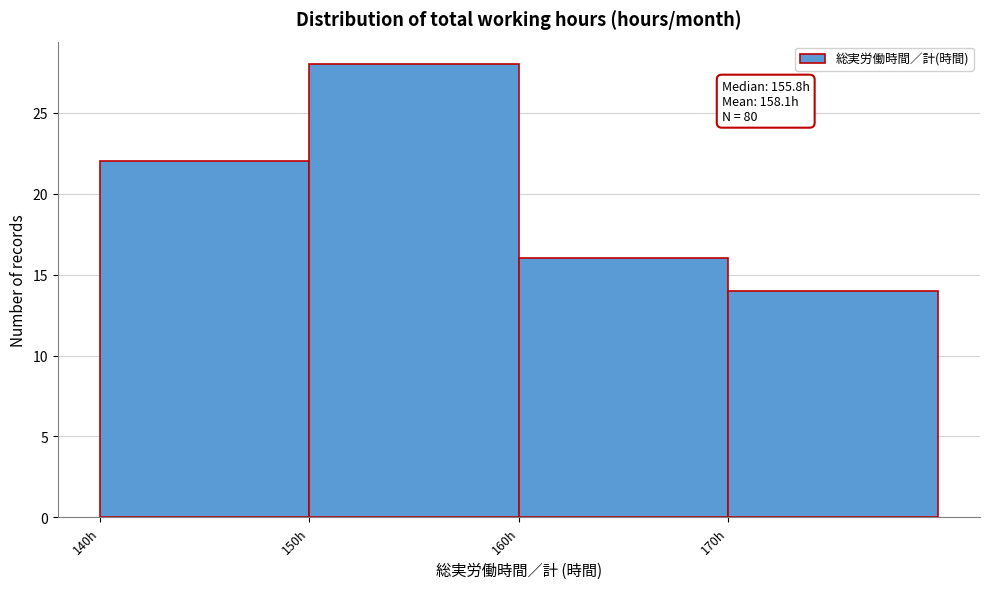

Over which range of the x-axis is the bar tallest?

150 to 160